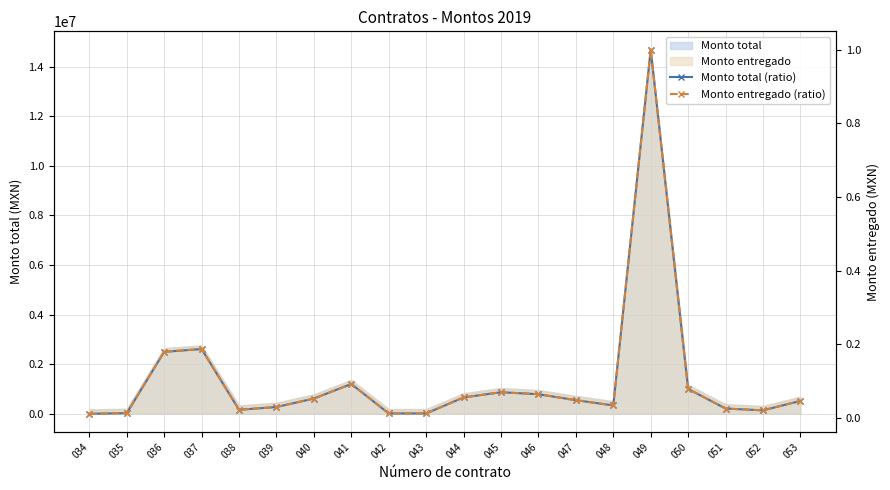

Which series has the largest range (max minus min)?

Monto total (ratio)